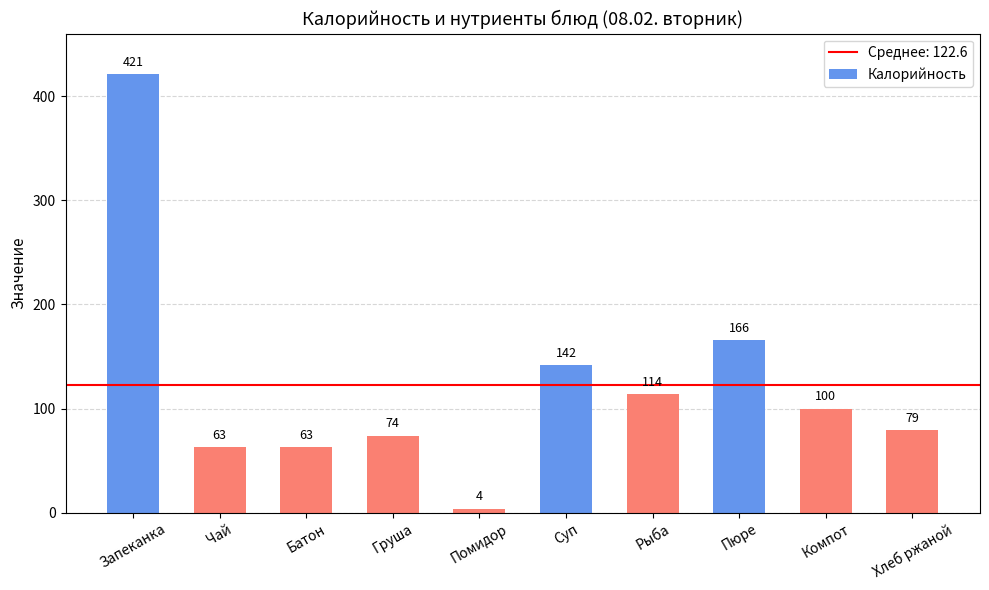

Reading left to right, transcribe all the data shown in this chart.

Запеканка=421	Чай=63	Батон=63	Груша=74	Помидор=4	Суп=142	Рыба=114	Пюре=166	Компот=100	Хлеб ржаной=79